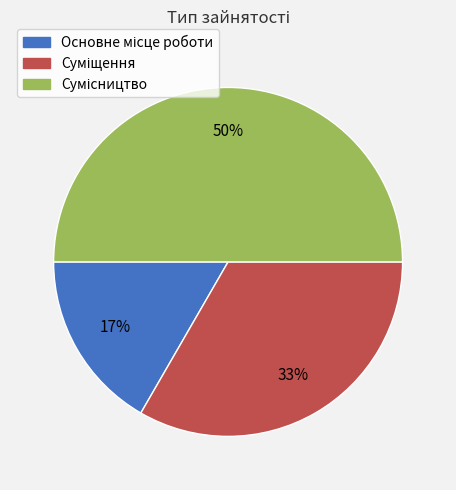

To the nearest percent, what is the average slice percentage?

33%